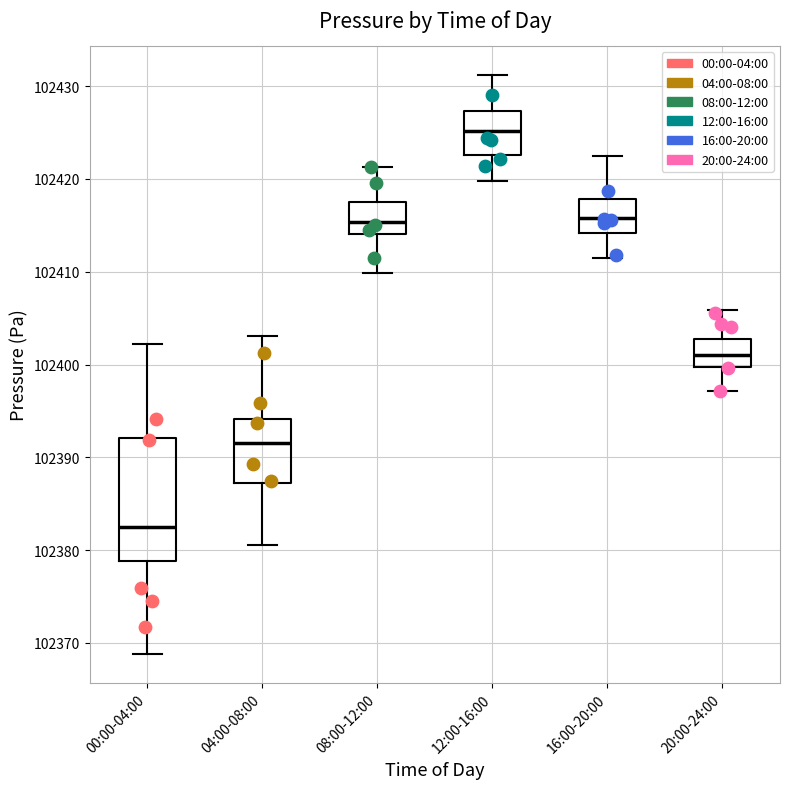

Reading left to right, transcribe this box plot: for each box, give where its median line is, the range the box spans, and where its two whiskers end, as read against the y-axis. The values are not printed on the chart, so give them approximately, as read against the axis.

00:00-04:00: median 102383, box 102379 to 102392, whiskers 102369 to 102402
04:00-08:00: median 102392, box 102387 to 102394, whiskers 102381 to 102403
08:00-12:00: median 102415, box 102414 to 102418, whiskers 102410 to 102421
12:00-16:00: median 102425, box 102423 to 102427, whiskers 102420 to 102431
16:00-20:00: median 102416, box 102414 to 102418, whiskers 102412 to 102423
20:00-24:00: median 102401, box 102400 to 102403, whiskers 102397 to 102406